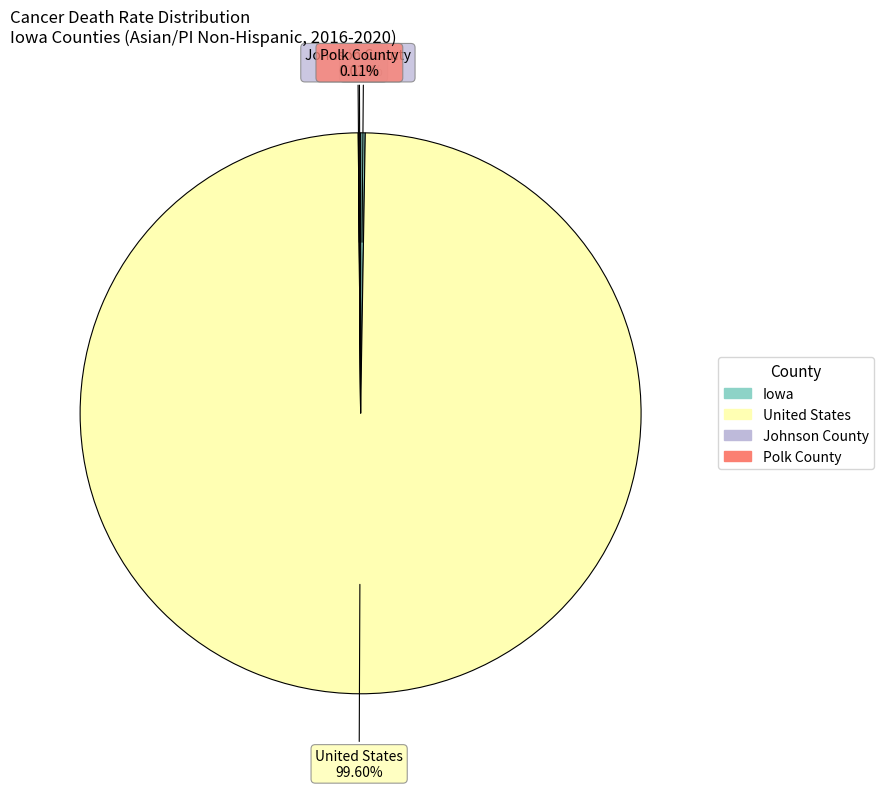

What is the largest slice in the pie chart?

United States